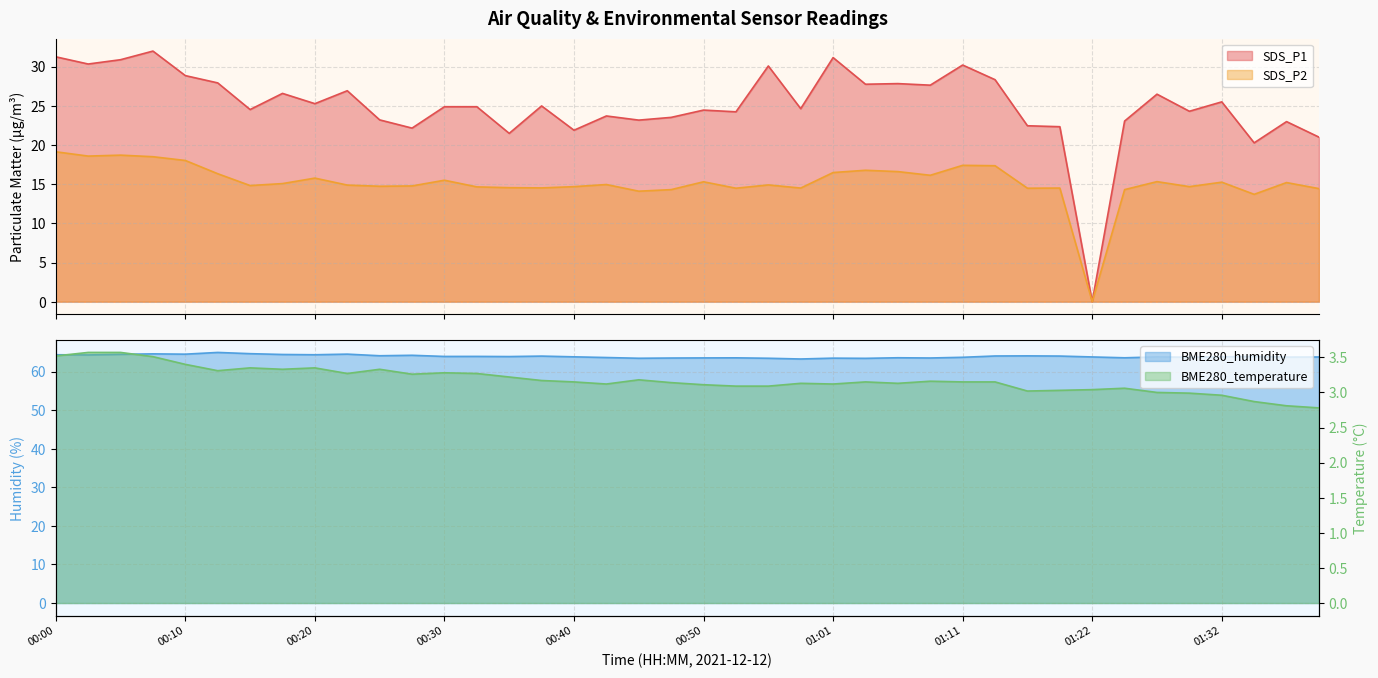

What value does the SDS_P1 series have at 00:20?

25.3